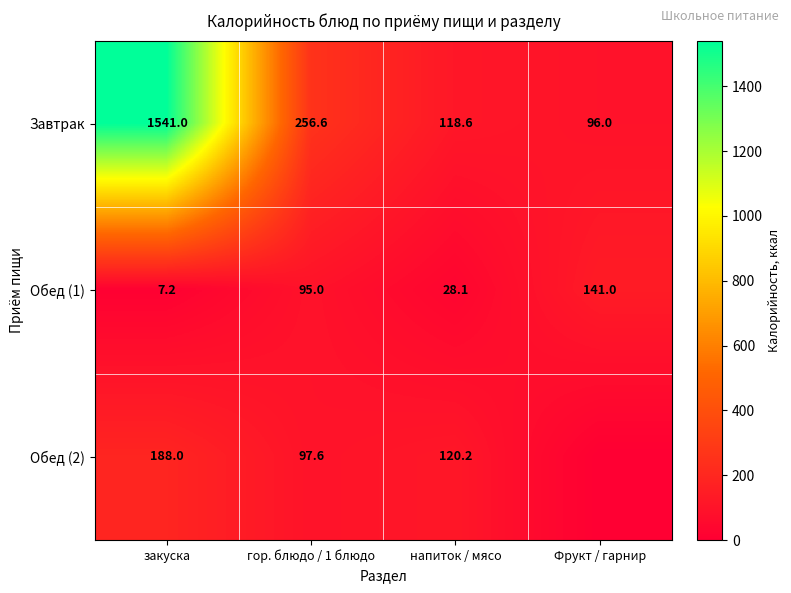

Is the value of Завтрак at напиток / мясо greater than the value of Обед (1) at гор. блюдо / 1 блюдо?

Yes